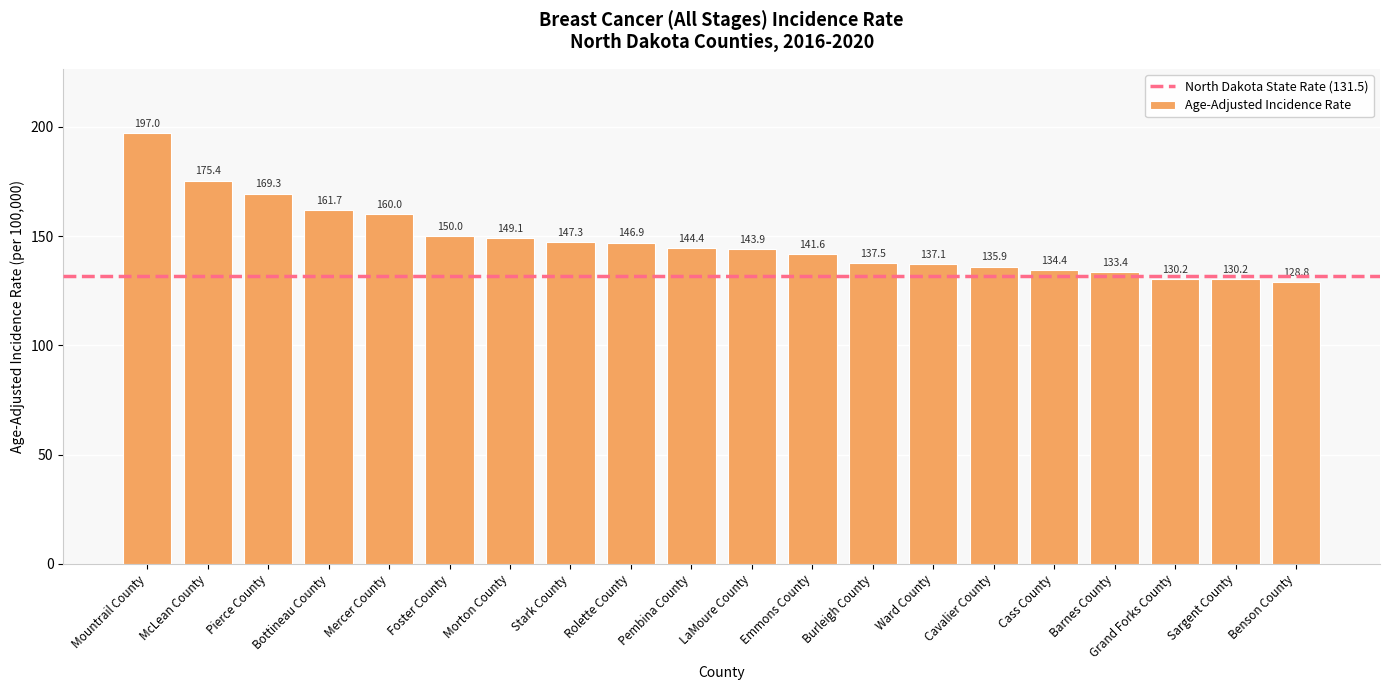

Which has a higher value, Ward County or Sargent County?

Ward County